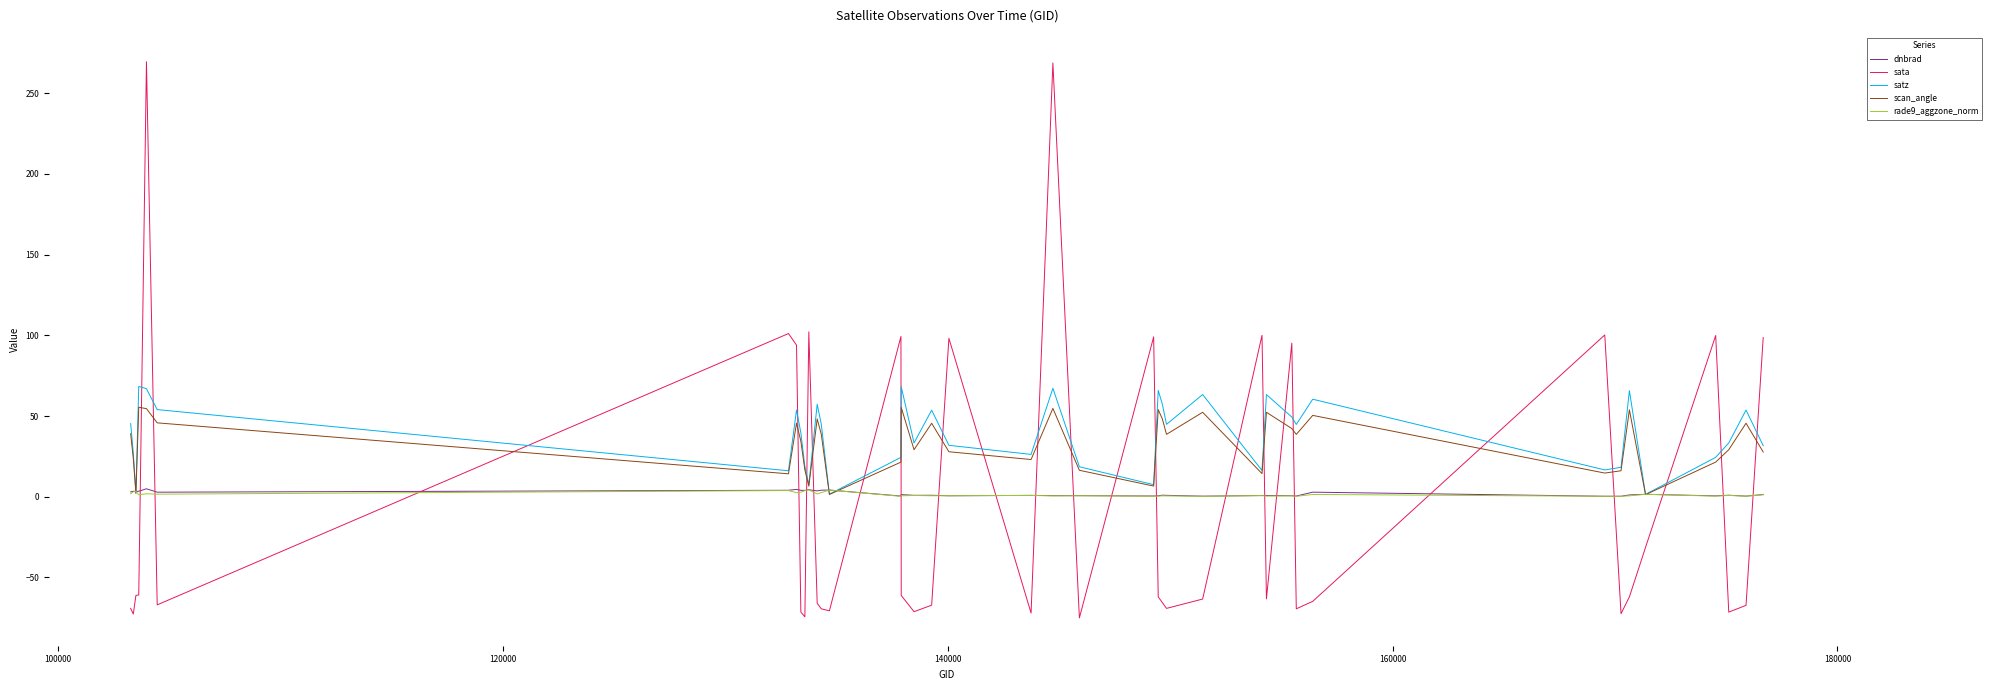

After their last crossing, which series has the higher values: rade9_aggzone_norm or satz?

satz